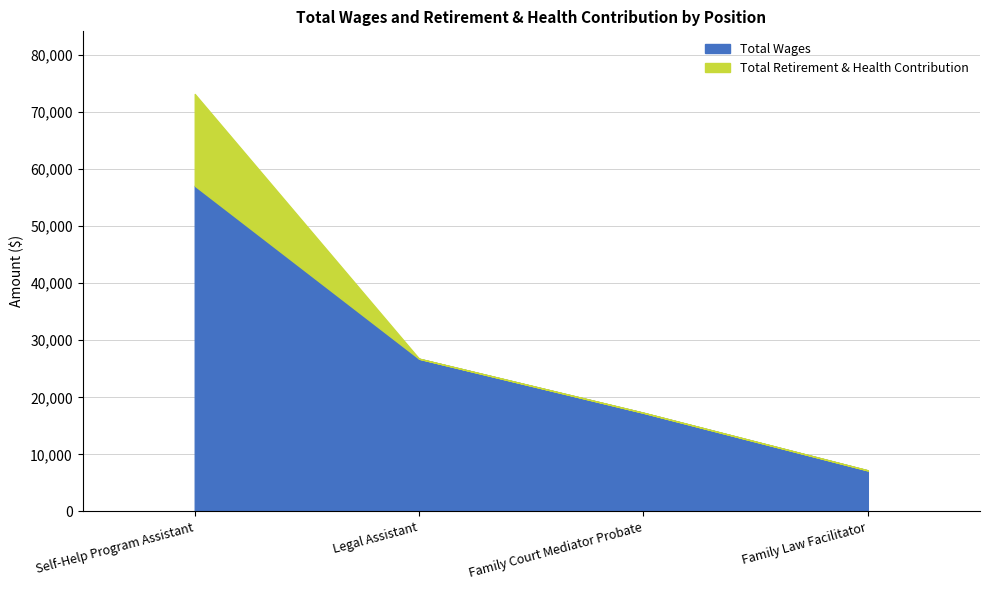

List the labels in order of Total Wages value, smallest first.

Family Law Facilitator, Family Court Mediator Probate, Legal Assistant, Self-Help Program Assistant